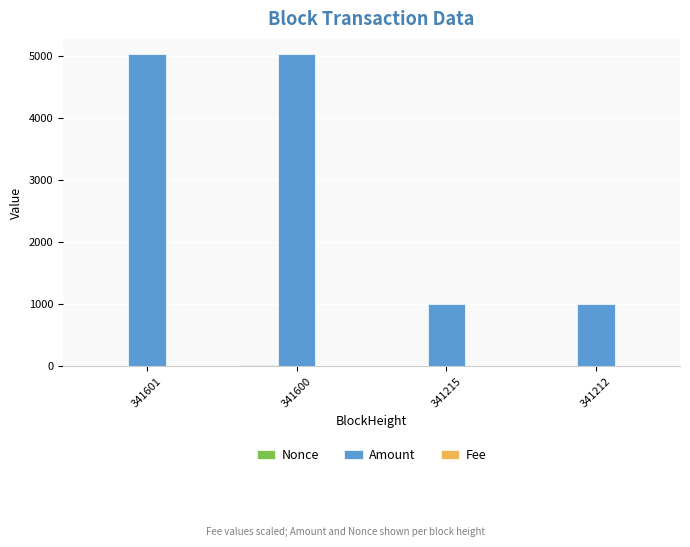

Which series has the largest total across all categories?

Amount